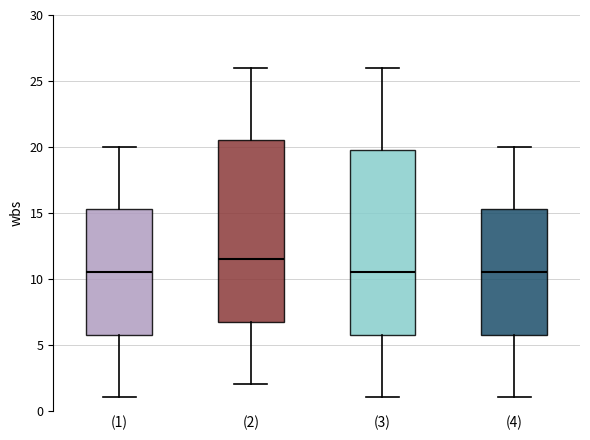

Reading left to right, read every box against the y-axis: the position of its median line, the range the box covers, and the ends of its whiskers. The values are not printed on the chart, so give them approximately, as read against the axis.

(1): median 10.5, box 6.0 to 15.5, whiskers 1.0 to 20.0
(2): median 11.5, box 7.0 to 20.5, whiskers 2.0 to 26.0
(3): median 10.5, box 6.0 to 20.0, whiskers 1.0 to 26.0
(4): median 10.5, box 6.0 to 15.5, whiskers 1.0 to 20.0